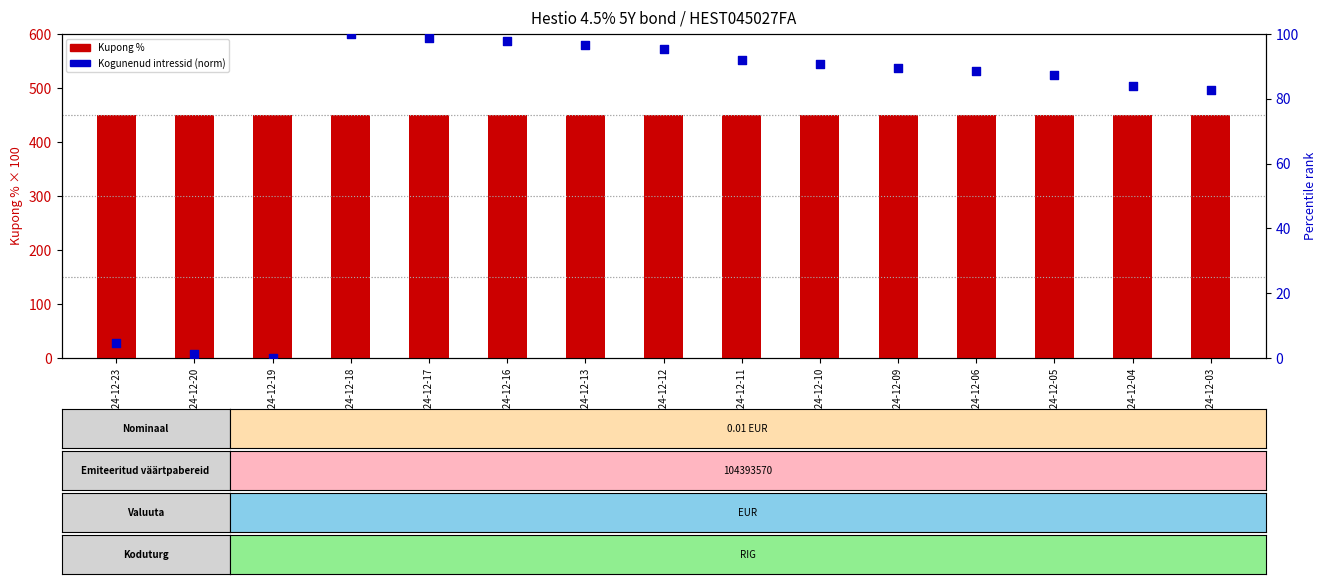

What are all the series names shown in the legend?

Kupong %, Kogunenud intressid (norm)